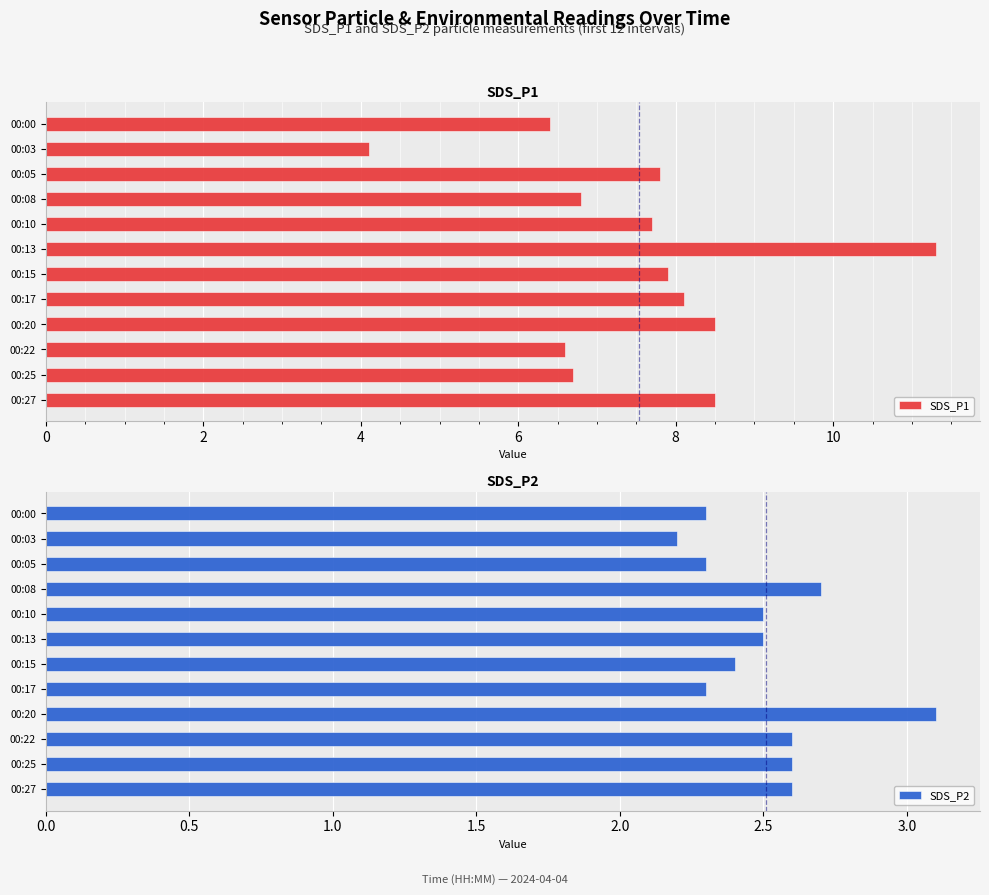

Is it true that SDS_P1 equals 6.6 at 00:22?

True